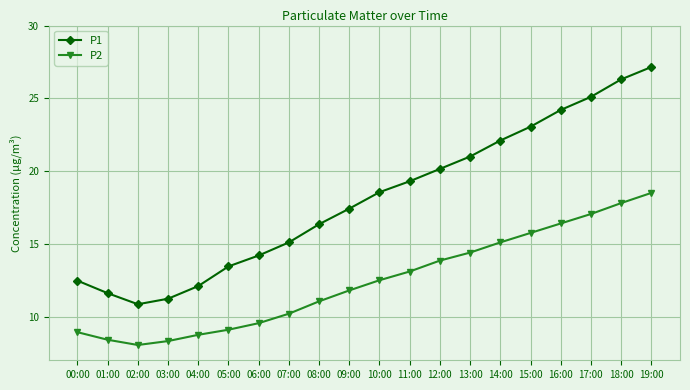

True or false: P1 and P2 cross at least once.

False